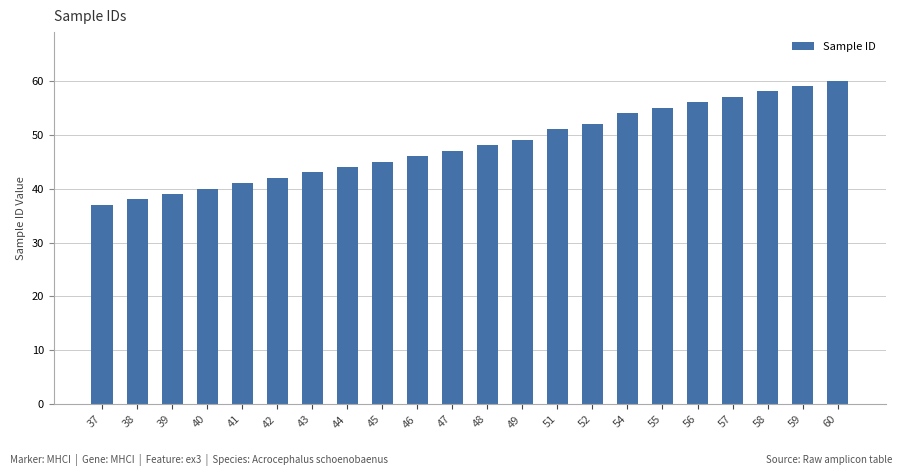

Reading left to right, transcribe all the data shown in this chart.

37	38	39	40	41	42	43	44	45	46	47	48	49	51	52	54	55	56	57	58	59	60